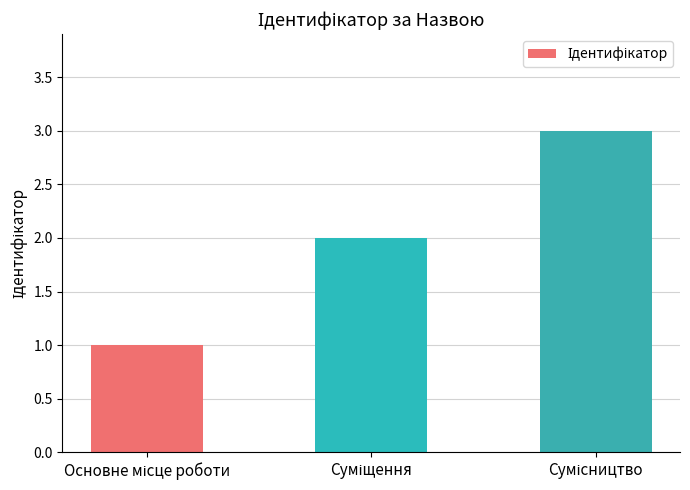

What is the sum of all values?

6